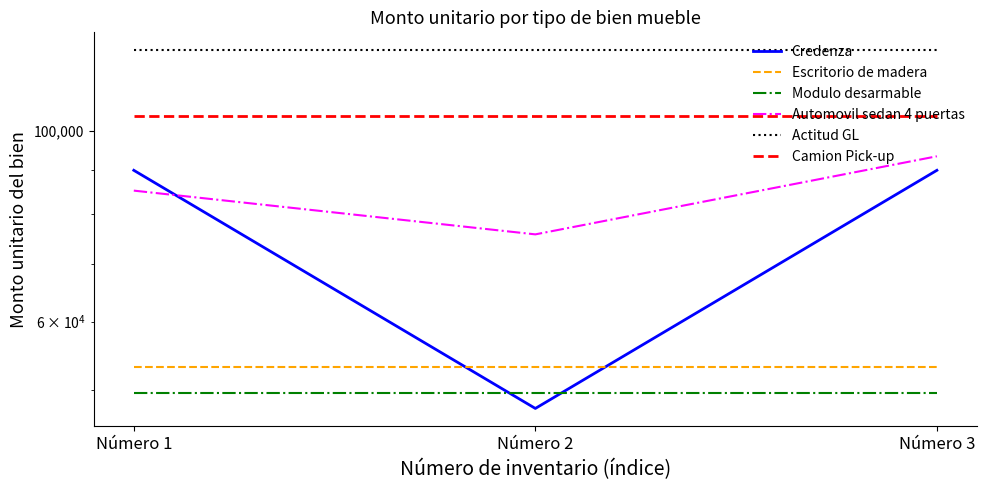

At which category does the chart reach its peak across all series?

Número 1